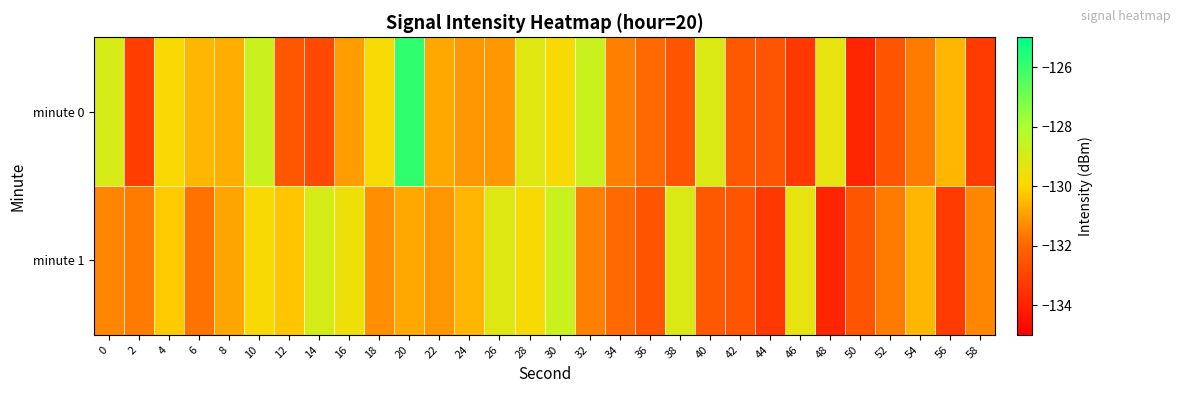

At which category is the sum across all series the highest?

20